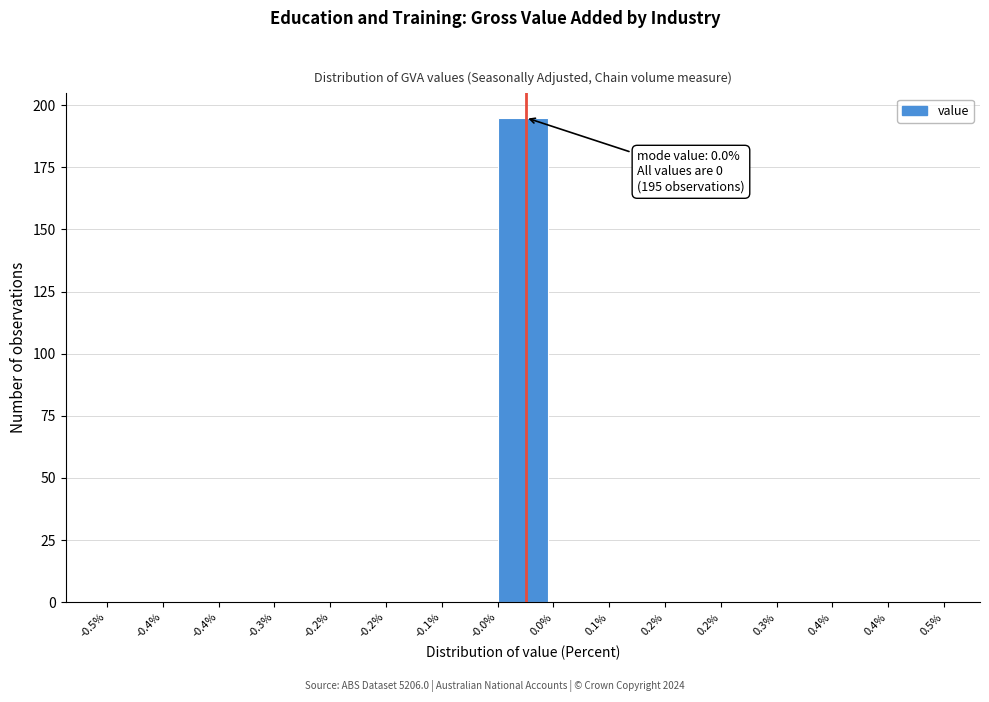

How many categories are shown in the chart?

15